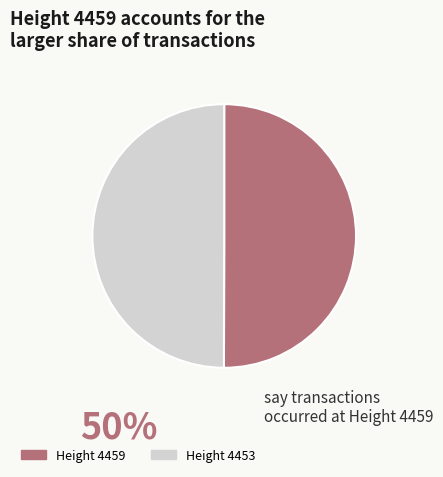

Approximately how many times larger is the value at Height 4453 compared to Height 4459?

1.0